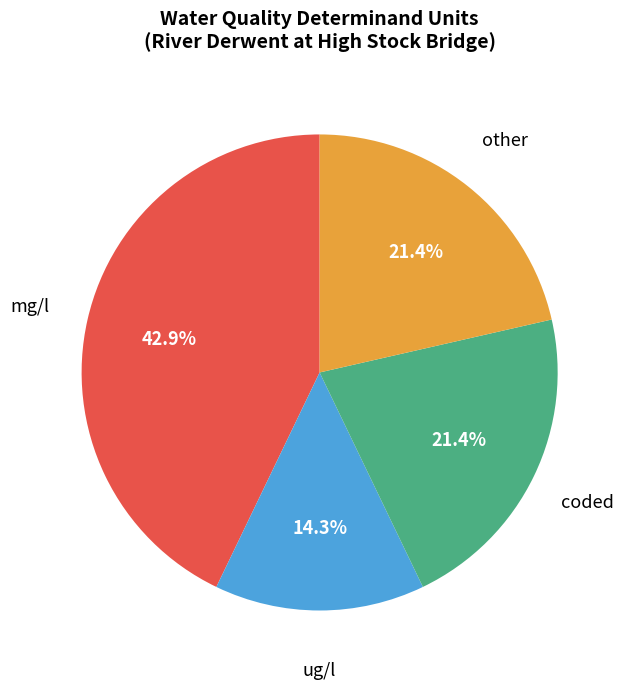

Is there any slice that represents more than half of the pie?

No